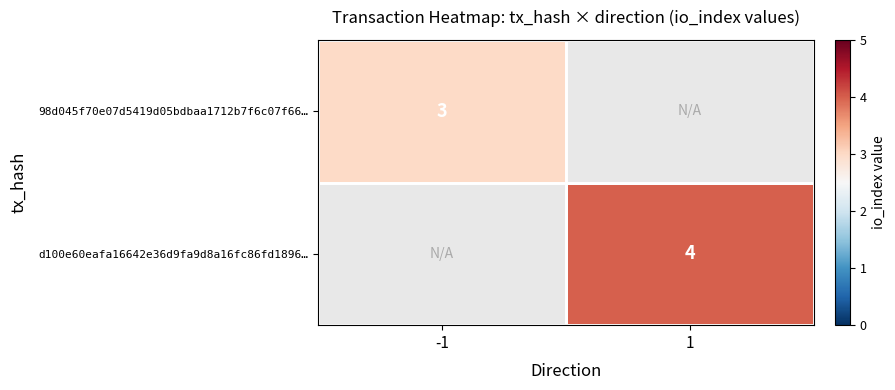

Is it true that d100e60eafa16642e36d9fa9d8a16fc86fd1896… equals 2 at 1?

False